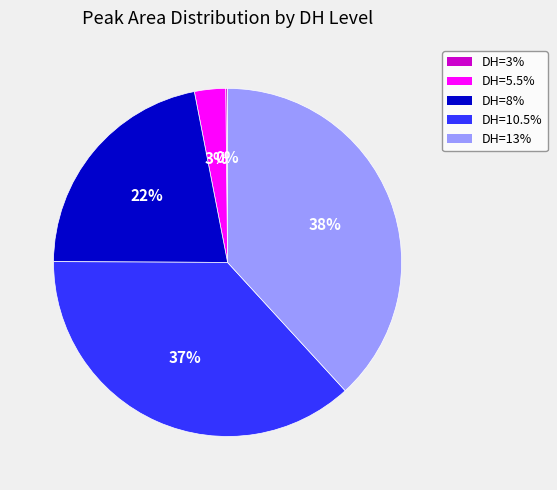

Is there a majority slice in this chart?

No